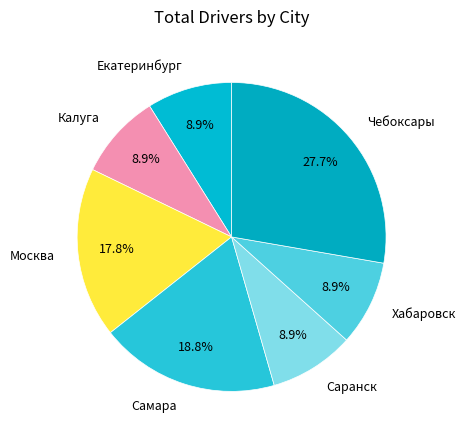

Is it true that Самара is 19% of the pie?

True